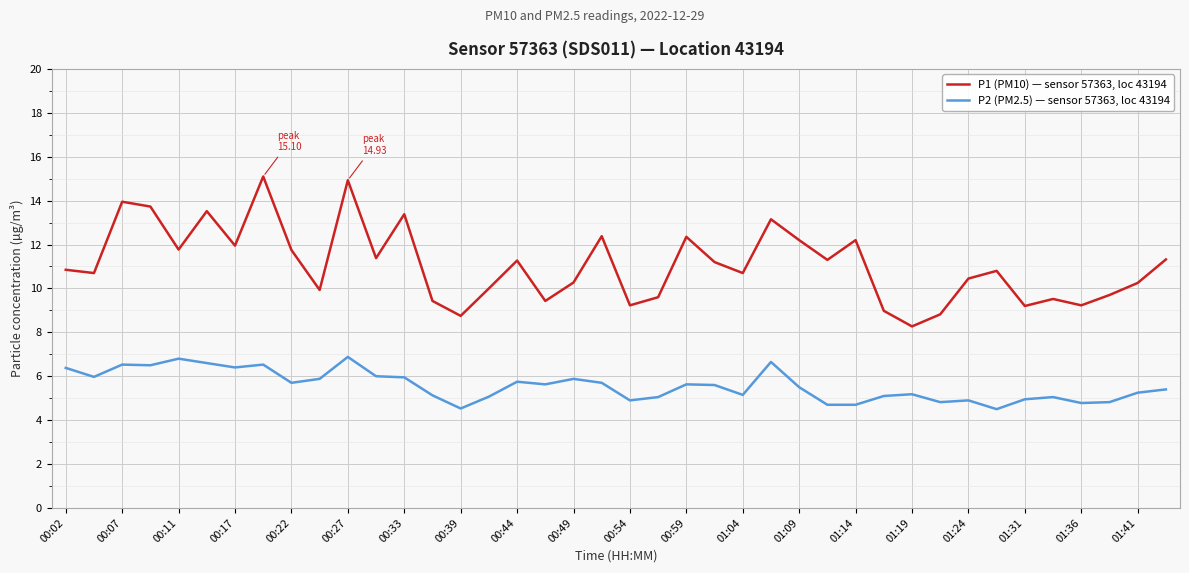

What is the difference between the maximum and minimum values in the P1 (PM10) — sensor 57363, loc 43194 series?

6.8